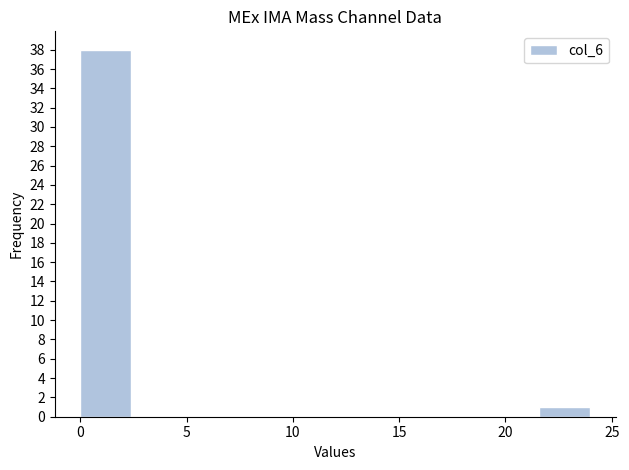

How tall is the bar that spans 21.6 to 24.0 on the x-axis? Neither the bar edges nor the heights are printed on the chart, so give them approximately, as read against the axes.

1